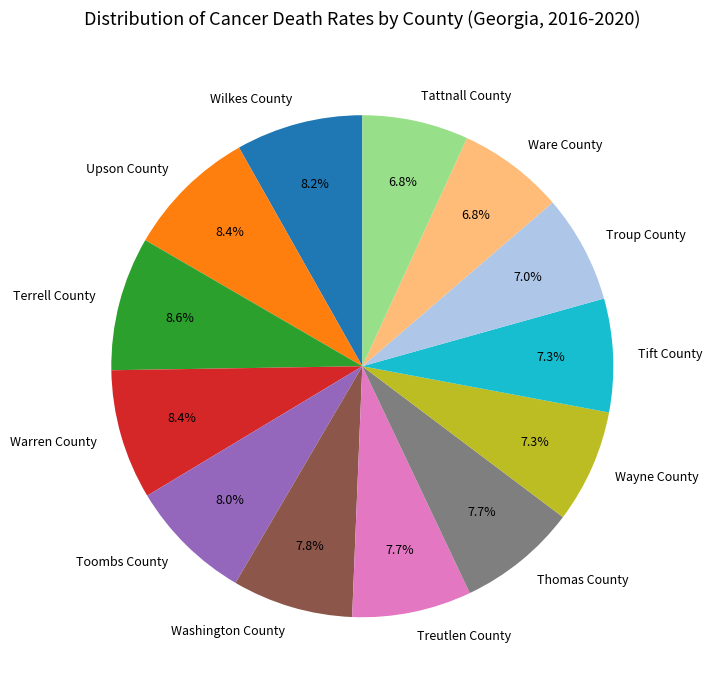

What percentage is NOT represented by Terrell County?

91.4%